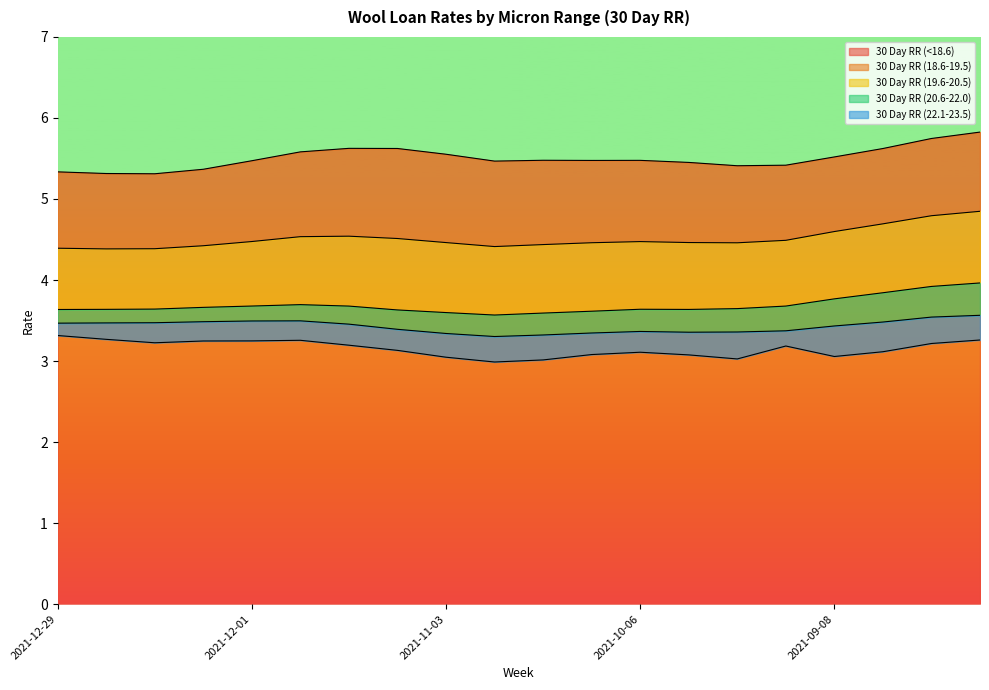

The value of 30 Day RR (19.6-20.5) at 2021-10-13 is 1.6. True or false?

False